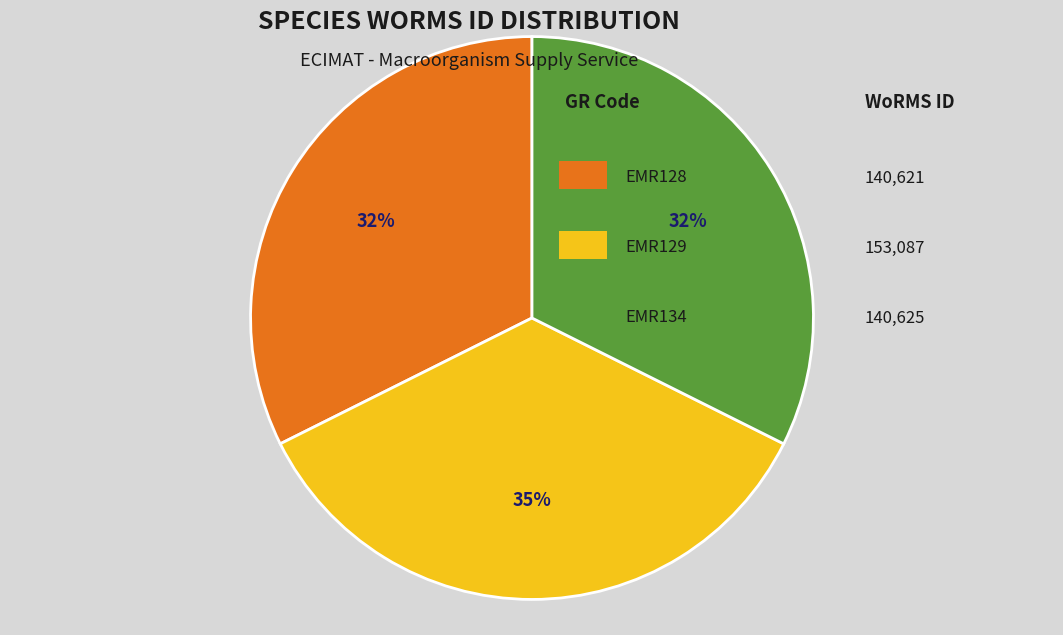

To the nearest percent, what is the average slice percentage?

33%